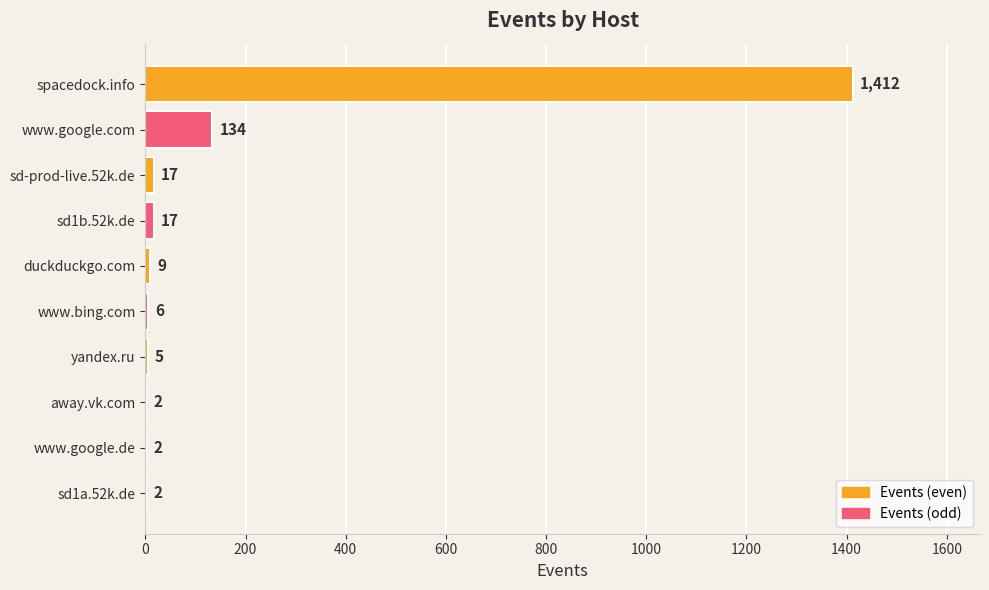

What is the ratio of the value at away.vk.com to the value at sd1a.52k.de?

1.0